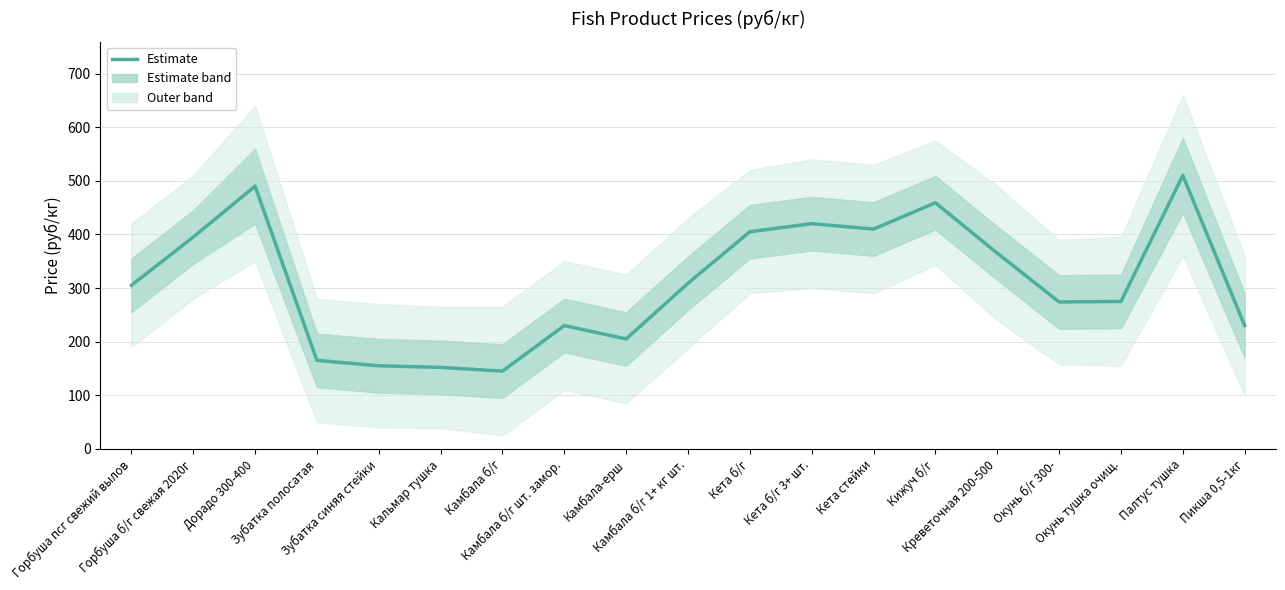

What is the change in value from Зубатка полосатая to Камбала-ерш?

+40